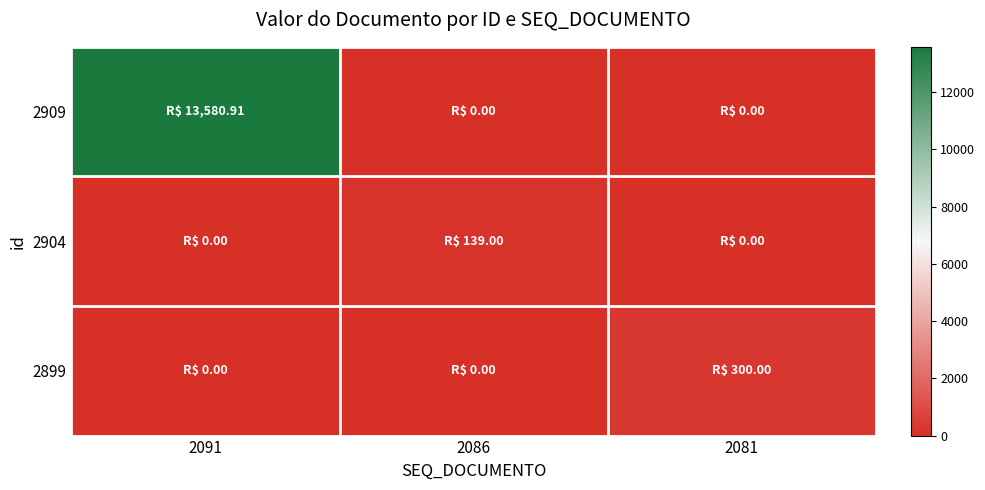

Which series has the largest range (max minus min)?

2909